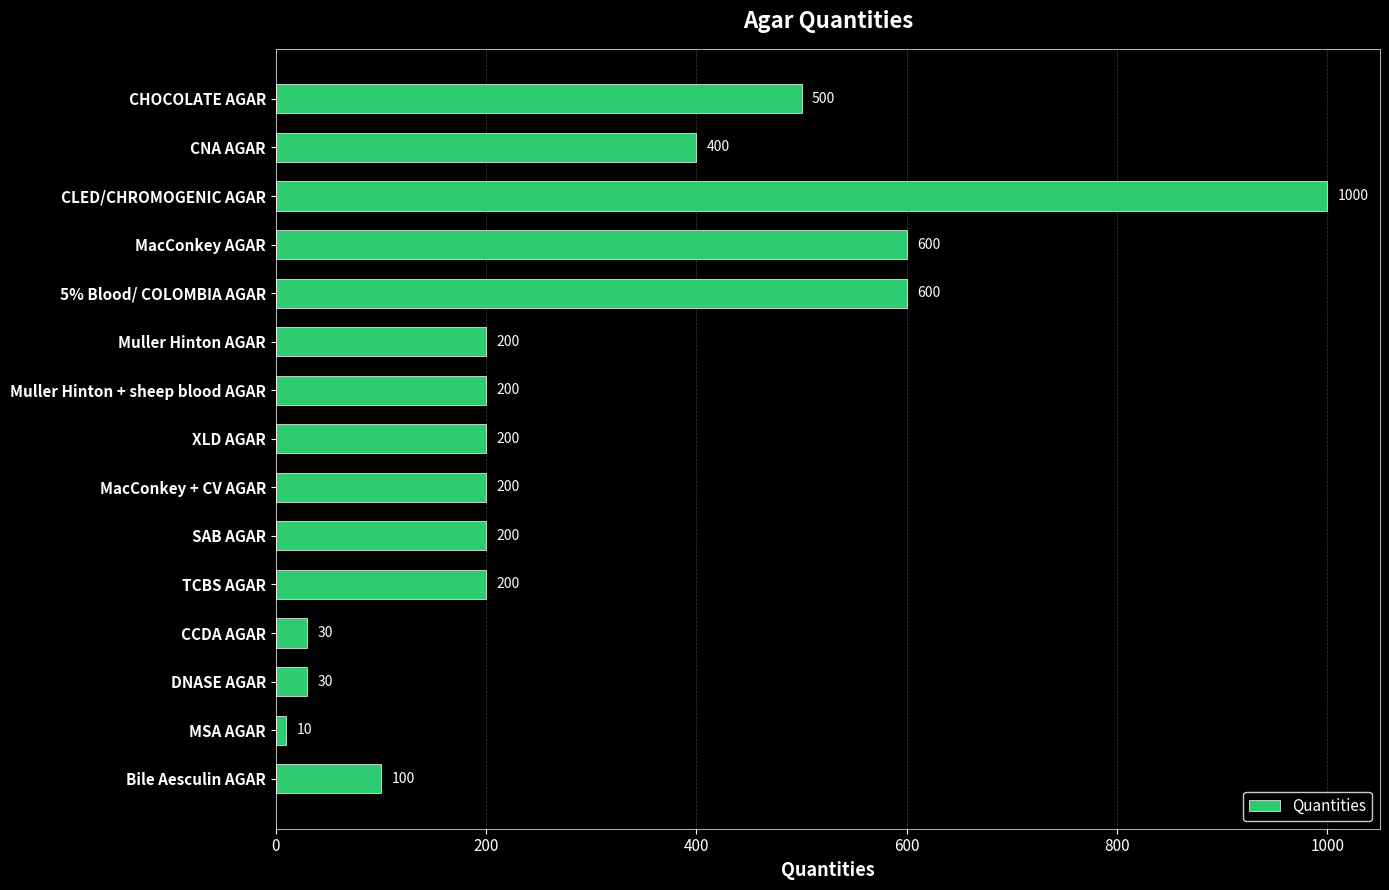

The chart shows a value of 356 at SAB AGAR. True or false?

False